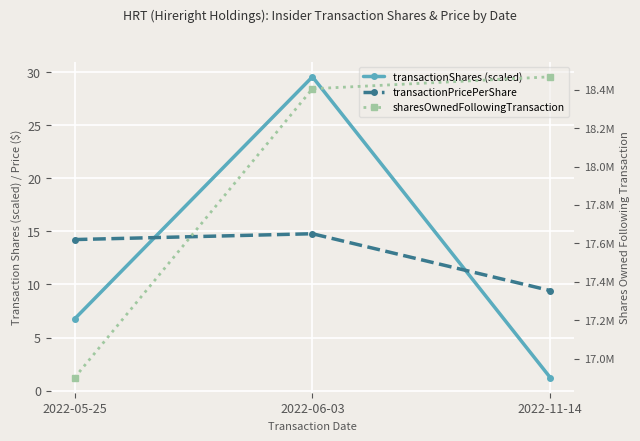

Does the chart display data point markers on the line(s)?

Yes